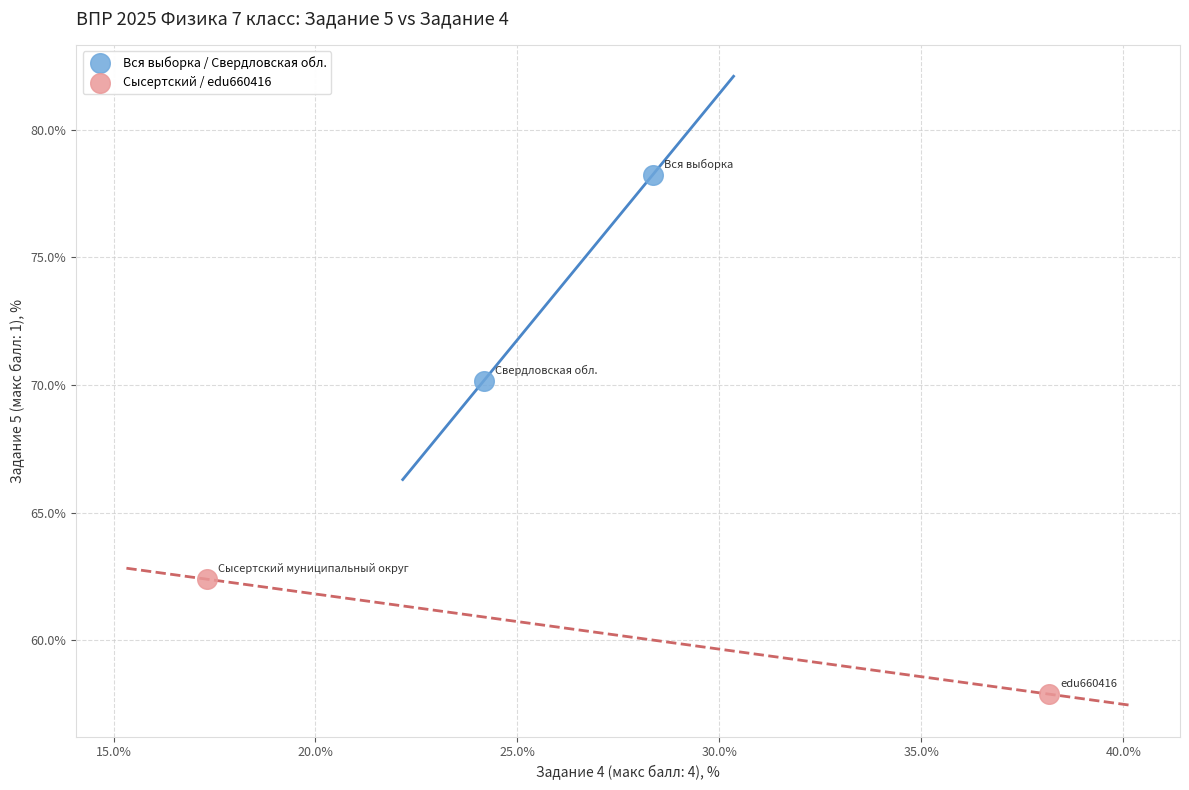

What are all the series names shown in the legend?

Вся выборка / Свердловская обл., Сысертский / edu660416